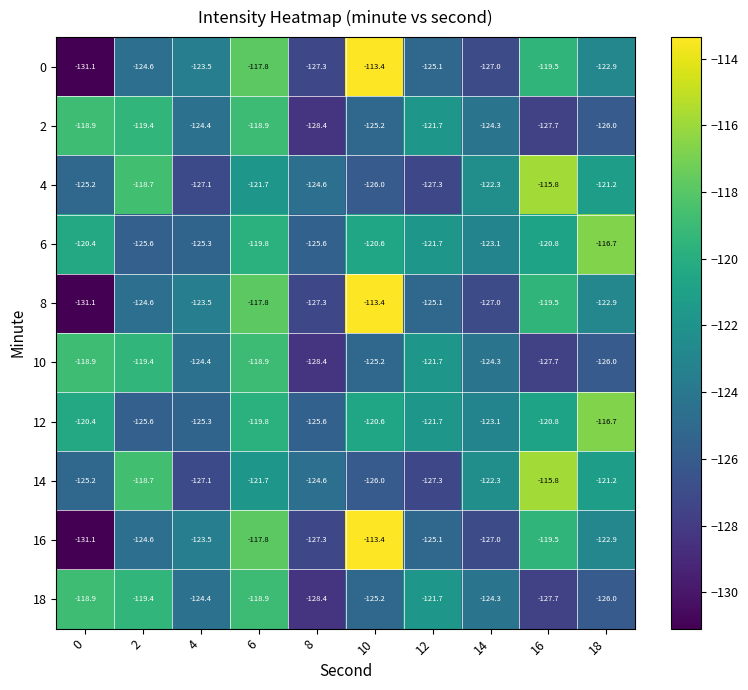

What is the approximate value of 14 at 4?

-127.1